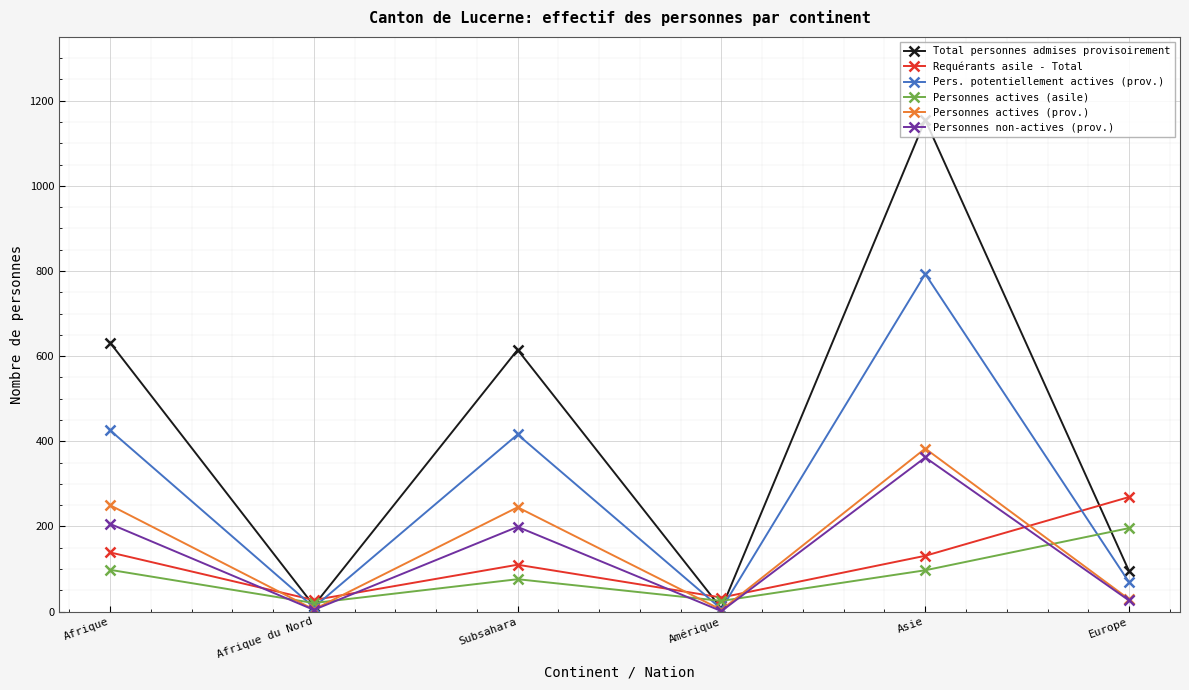

What is the difference between the maximum and minimum values in the Personnes non-actives (prov.) series?

361